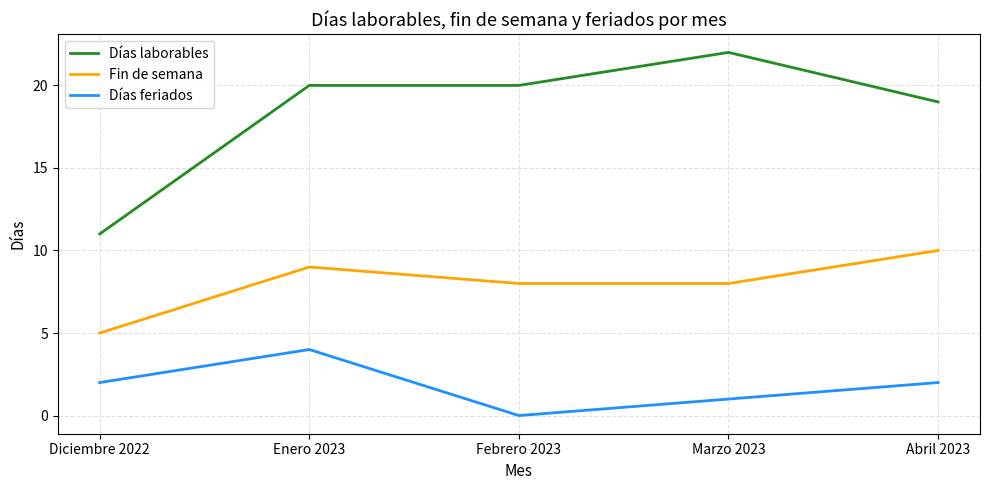

At which label is Días laborables closest to 16?

Abril 2023